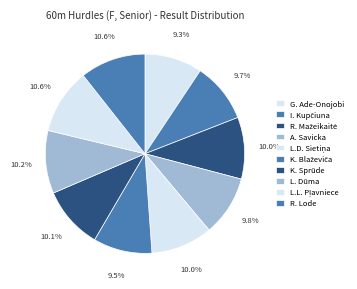

How many segments does this pie chart have?

10